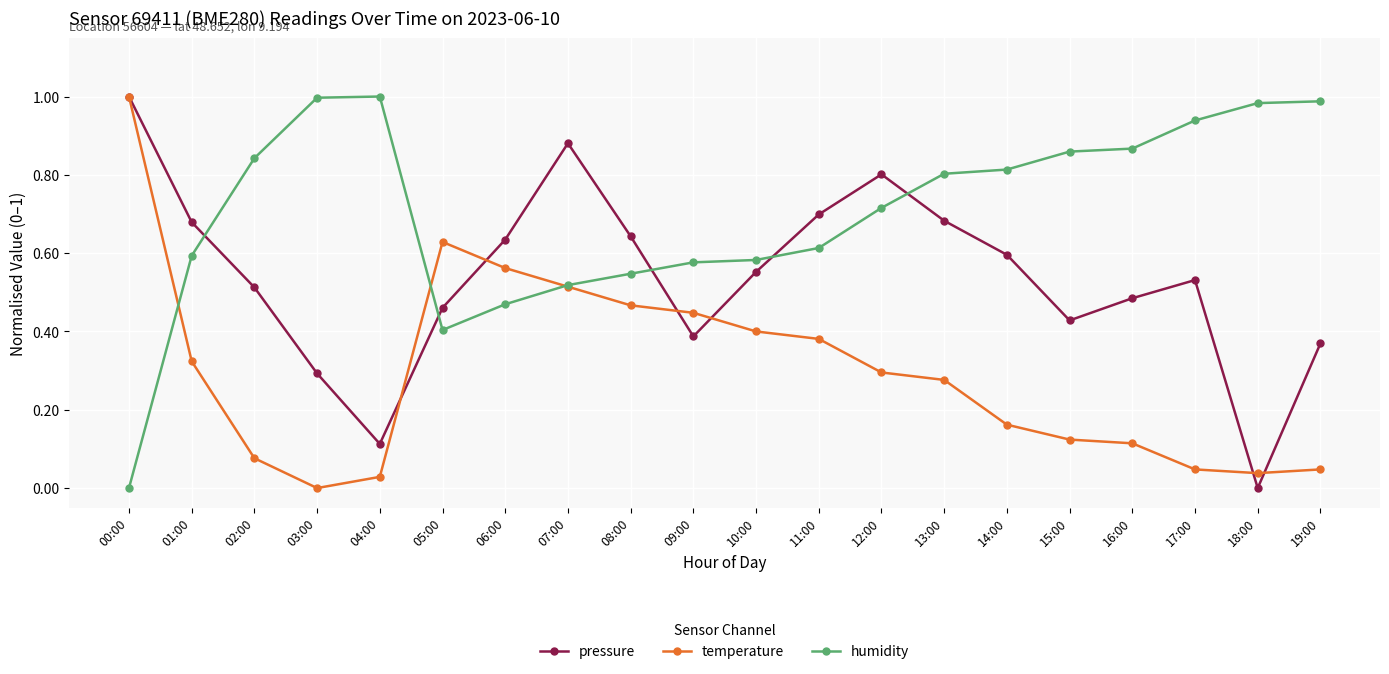

How many intersections are there between humidity and pressure?

5